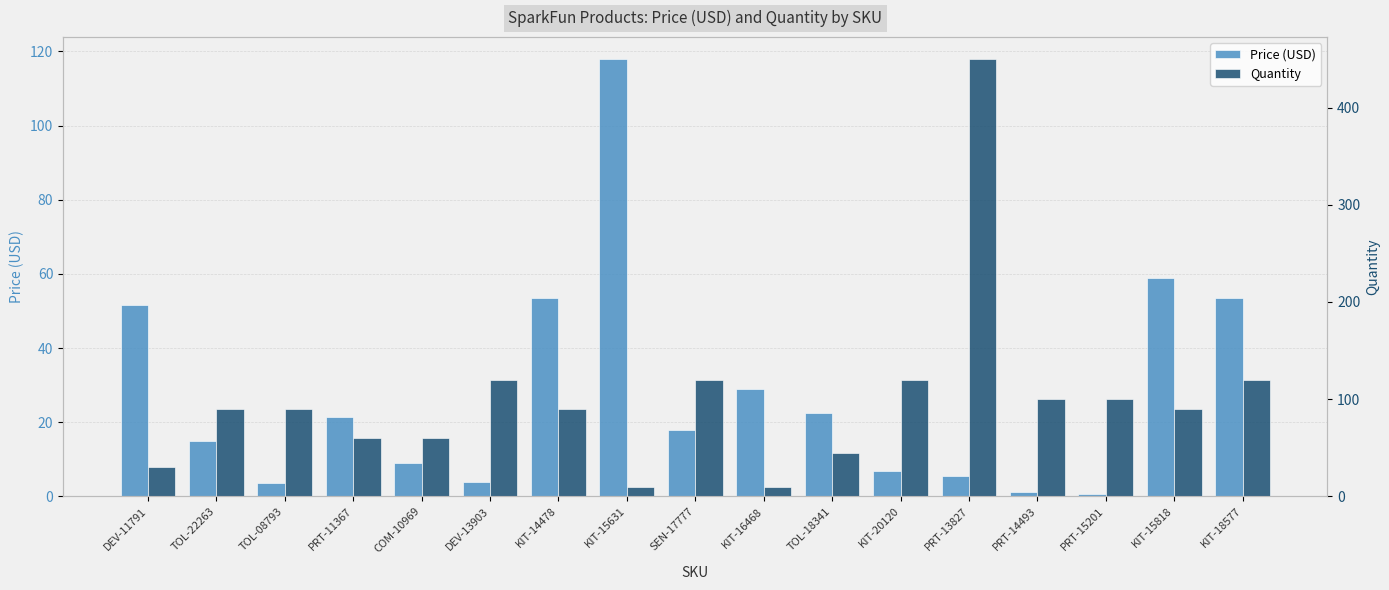

What position from the right is KIT-15818?

2